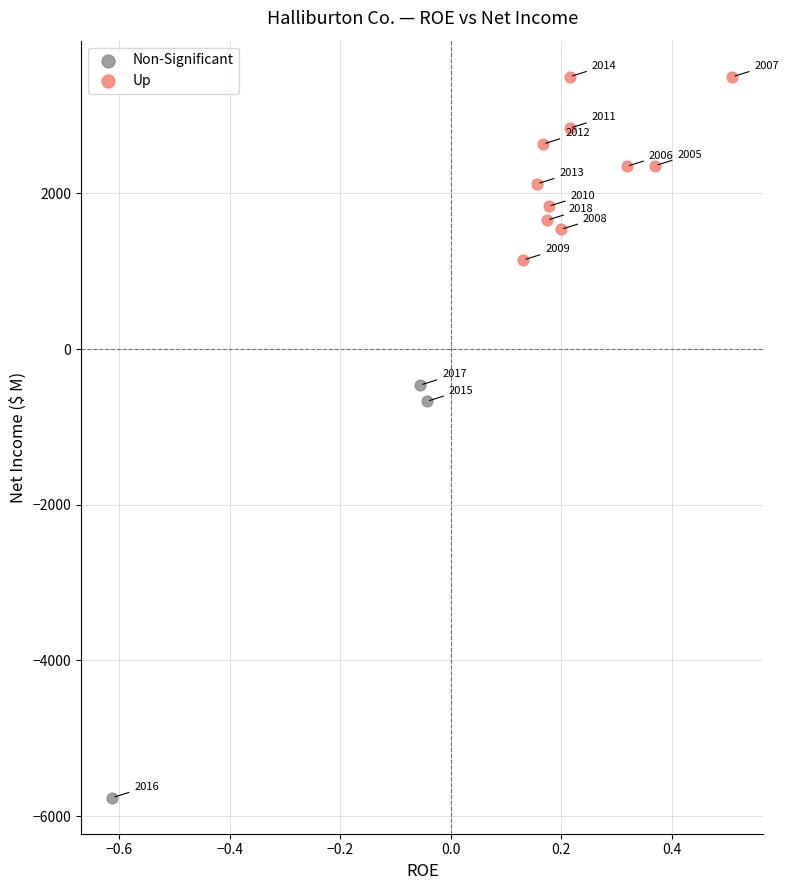

Which series contains the highest Y value?

Up